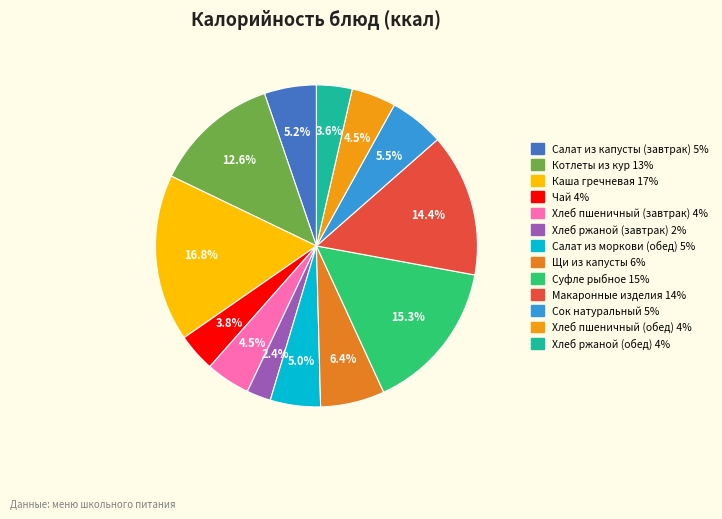

Count the number of slices in the pie.

13